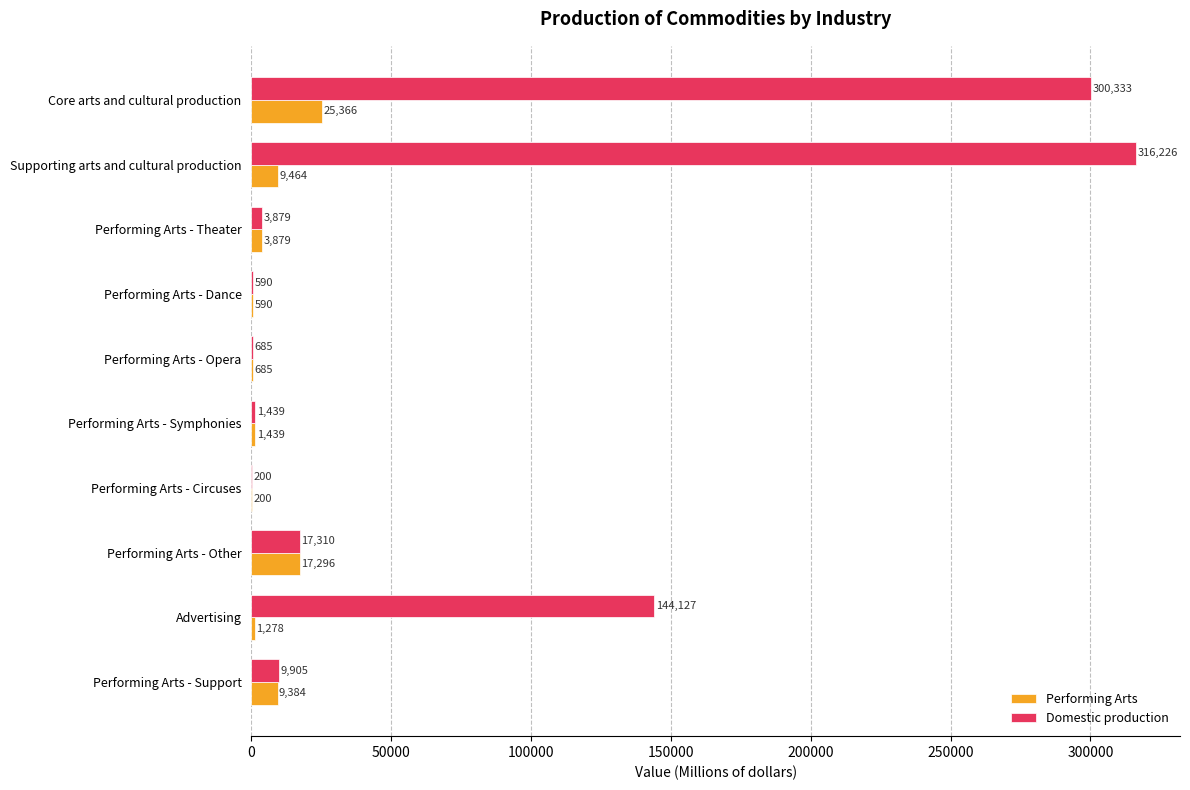

True or false: Domestic production has a value of 448870 at Supporting arts and cultural production.

False